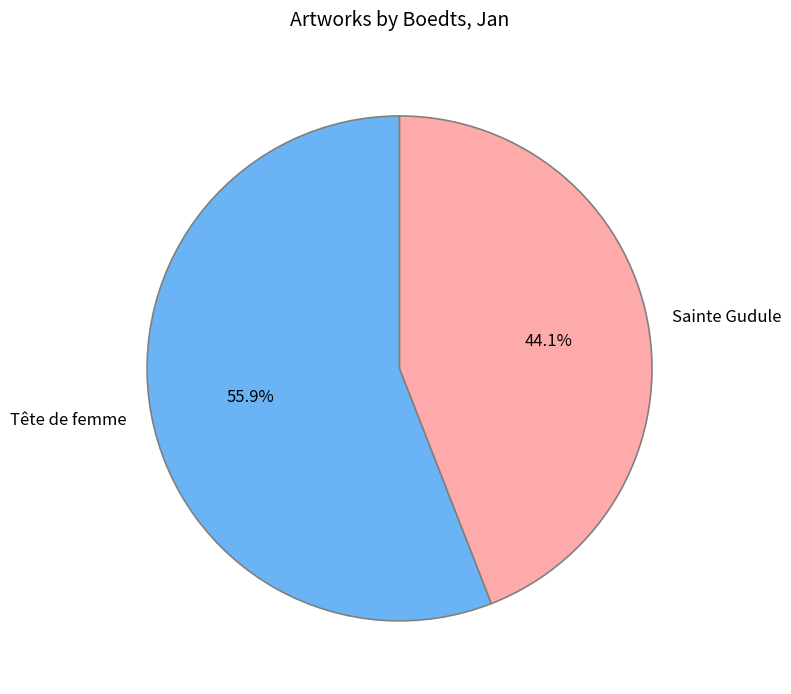

Which category has the biggest portion of the pie?

Tête de femme